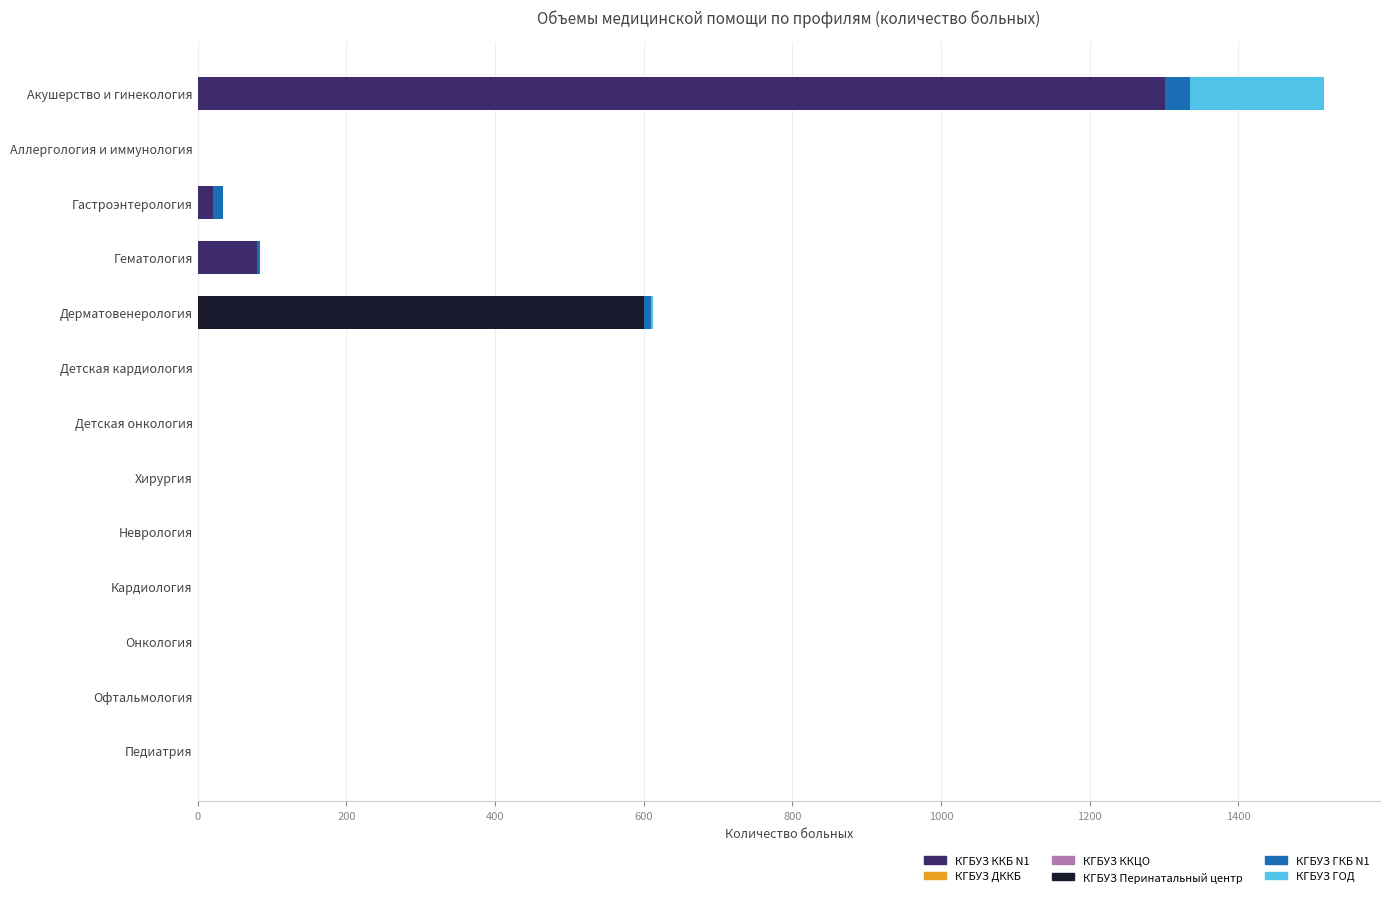

At which category is the sum across all series the highest?

Акушерство и гинекология